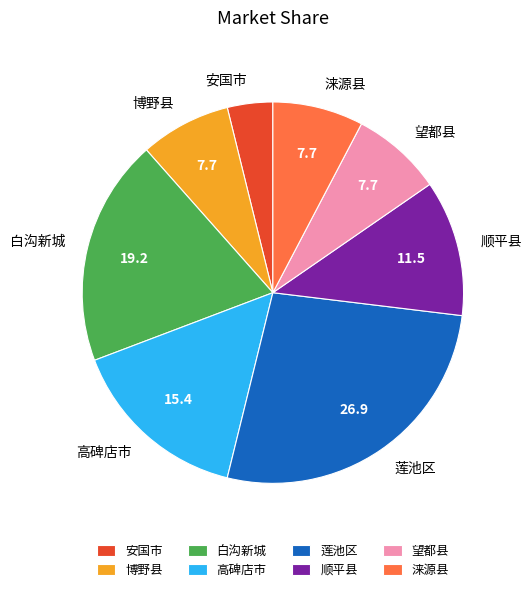

Which slice is the smallest?

安国市